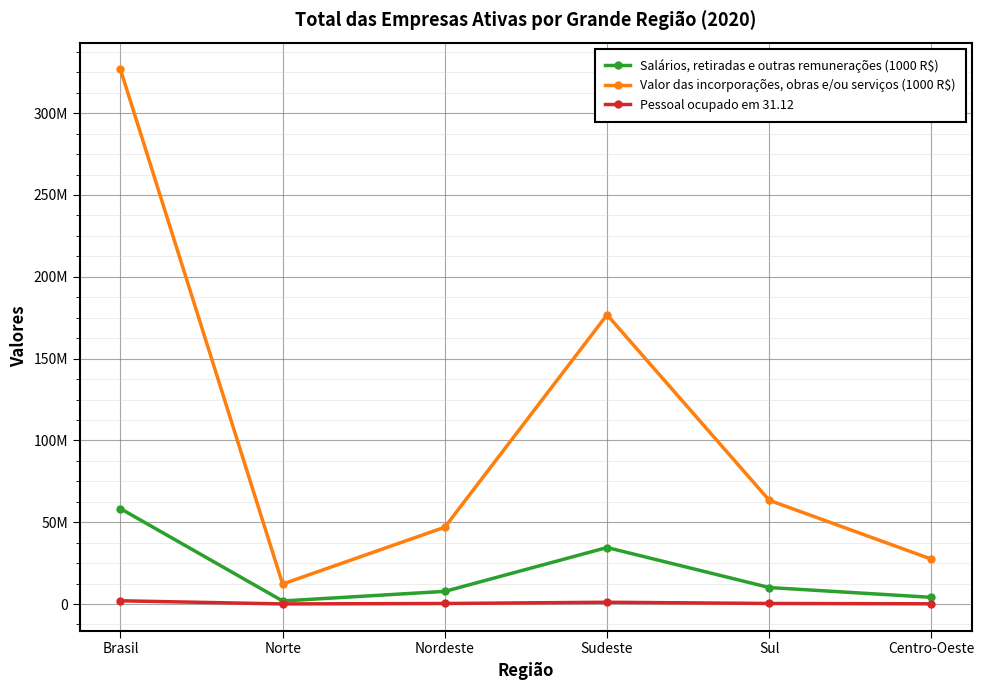

Is this an area chart (filled region under the line)?

No